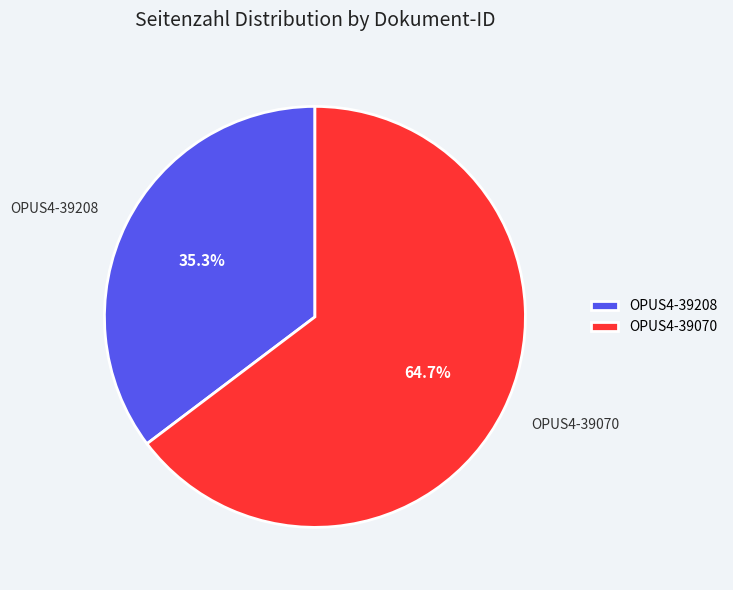

What is the smallest slice in the pie chart?

OPUS4-39208